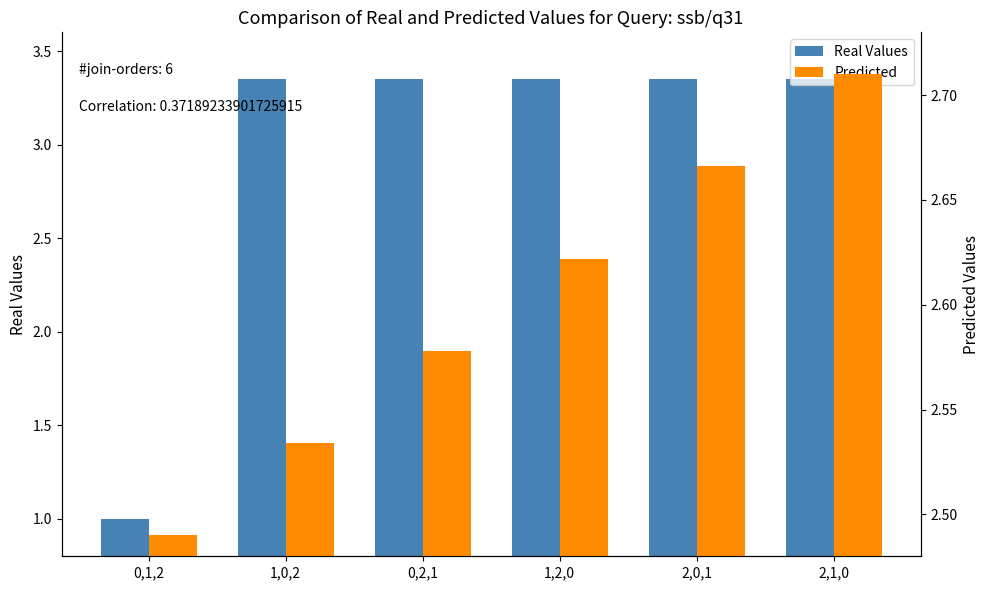

What is the minimum value shown in the chart?

1.0